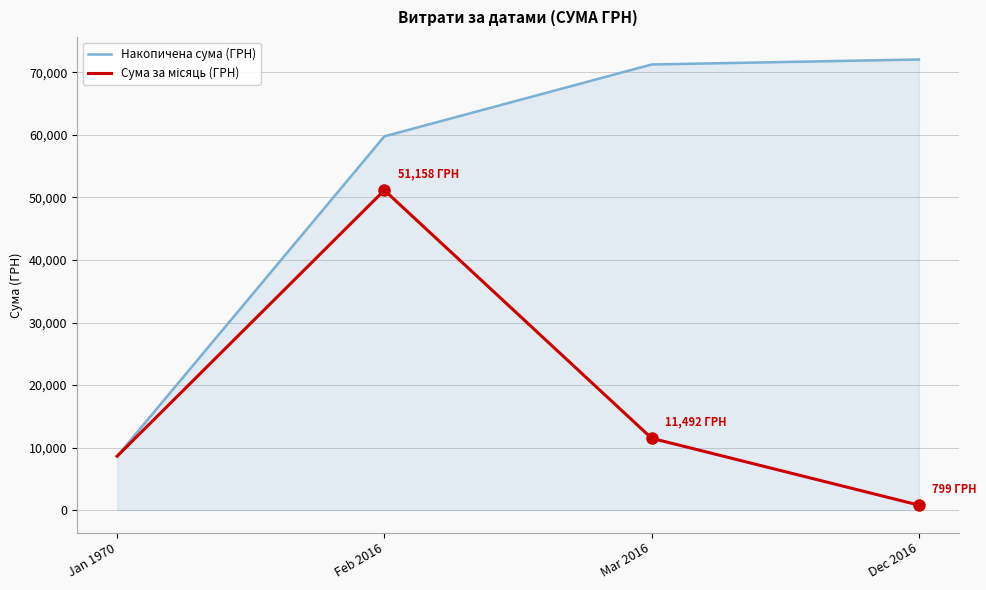

What is the greatest value displayed?

72069.3